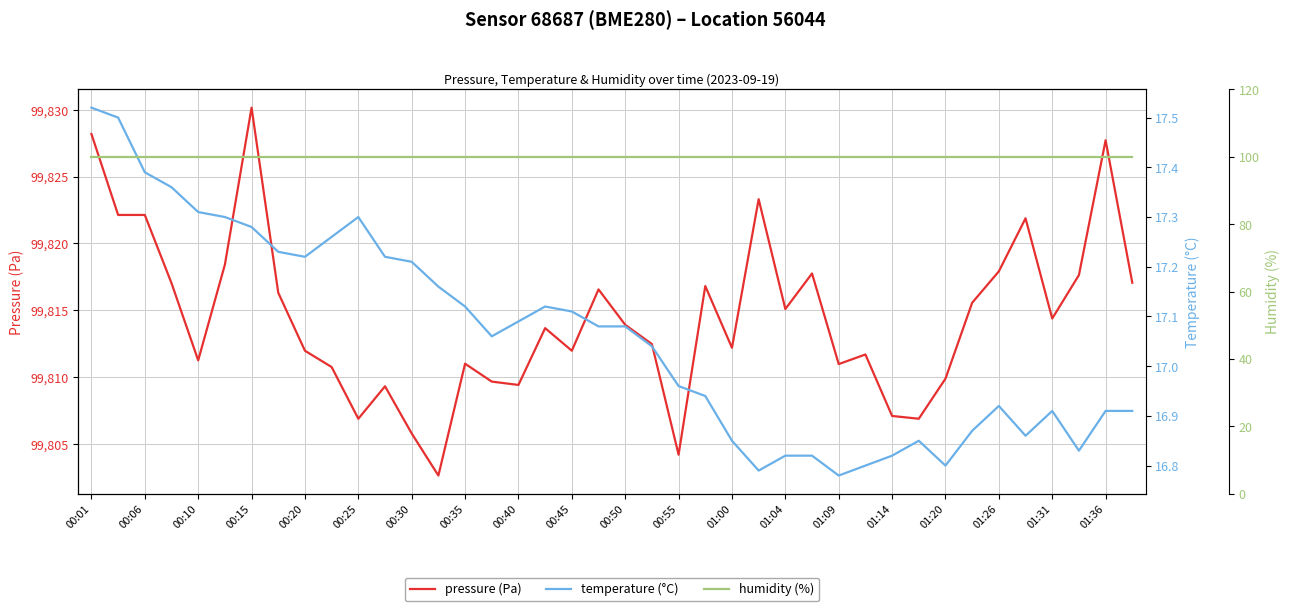

True or false: pressure (Pa) has a value of 28204.0 at 00:06.

False